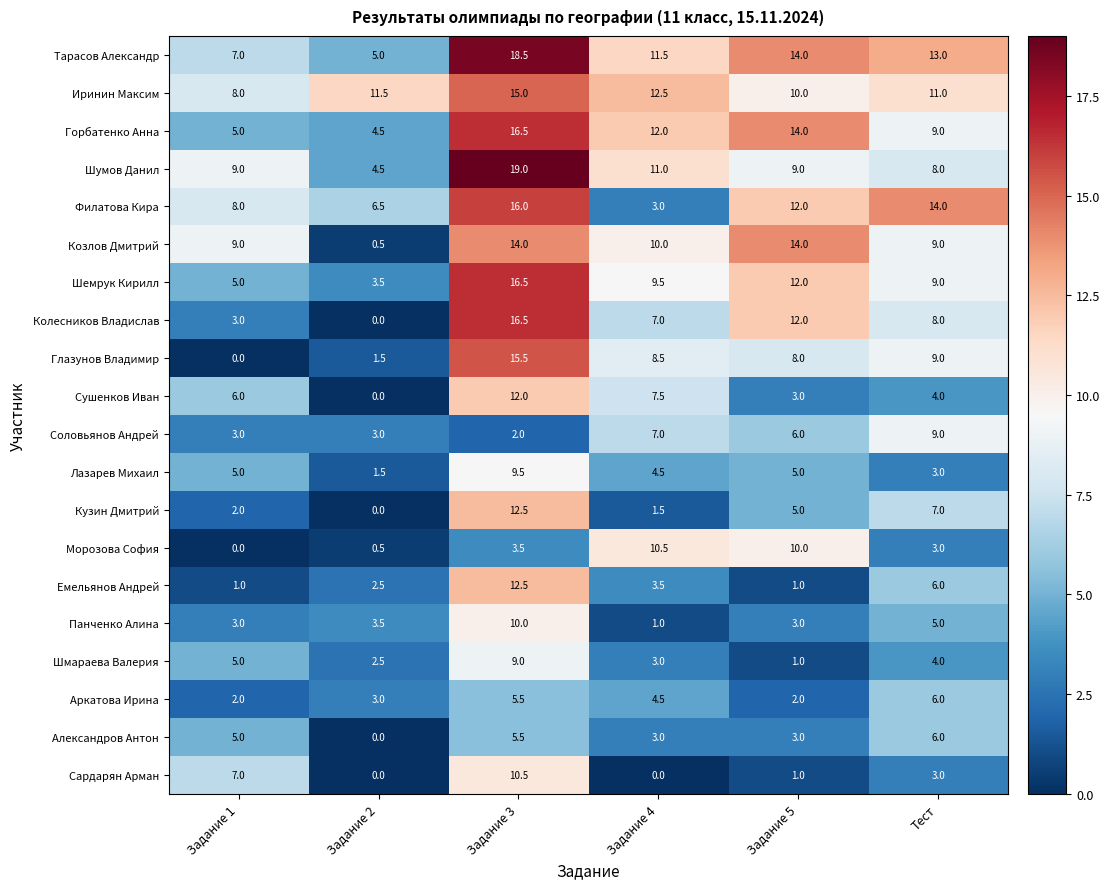

Which series has the largest total across all categories?

Тарасов Александр